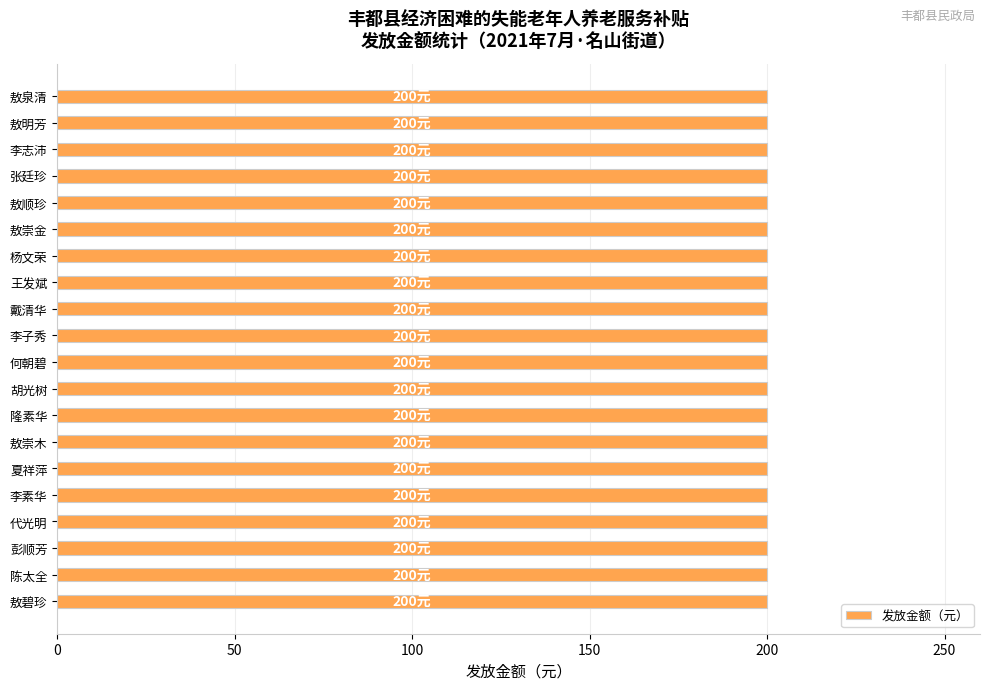

What is the sum of all 发放金额（元） values?

4000